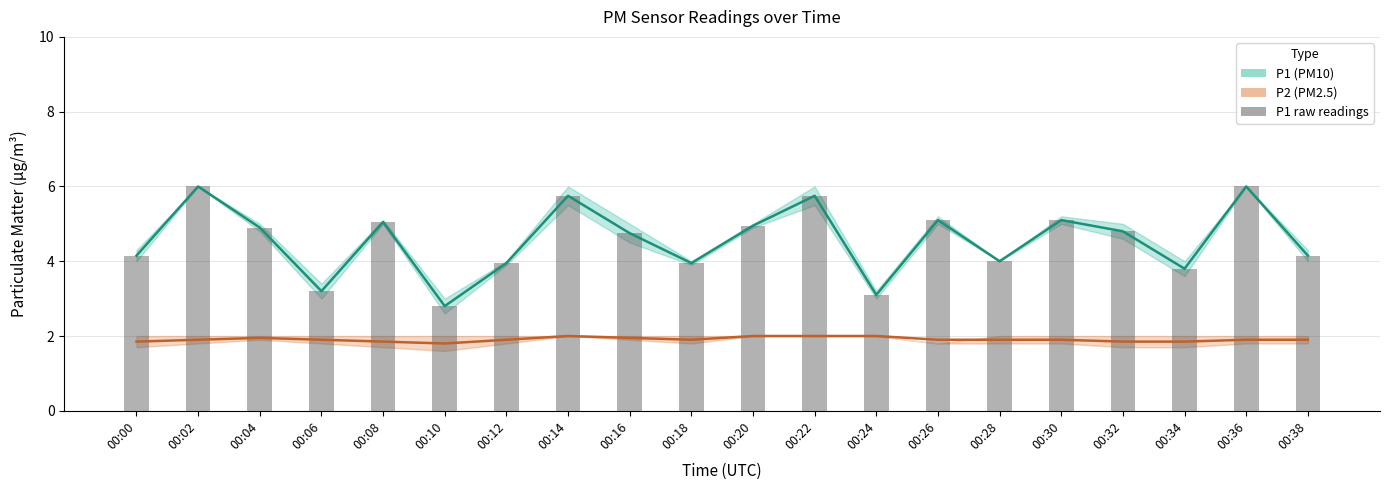

What is the value of the 4th bar from the left?

3.2